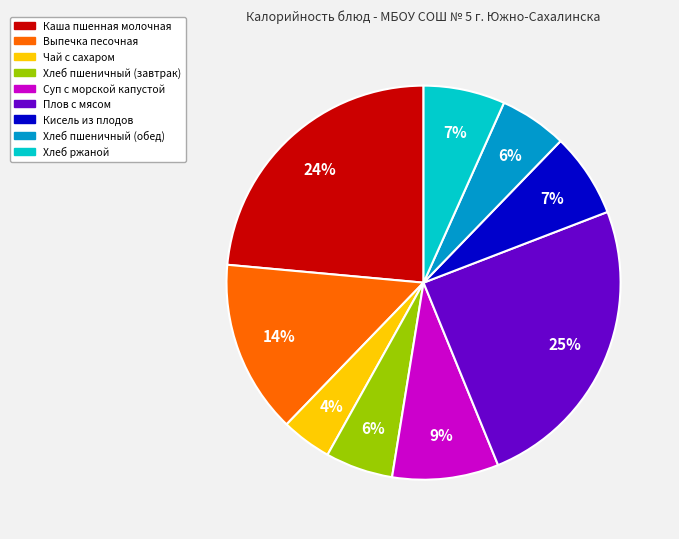

Is it true that Суп с морской капустой is 1% of the pie?

False